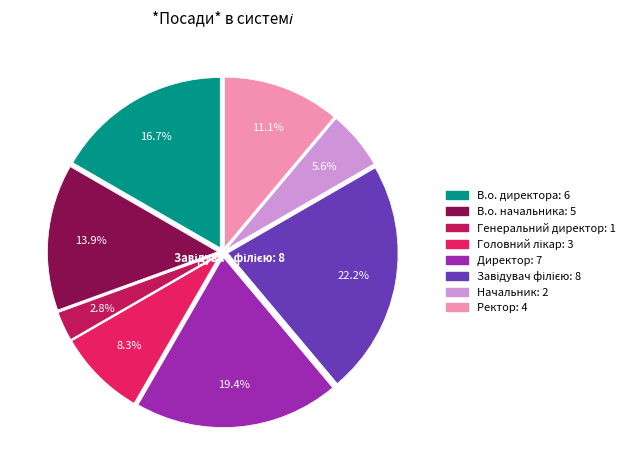

Which has a higher value, Ректор or Генеральний директор?

Ректор